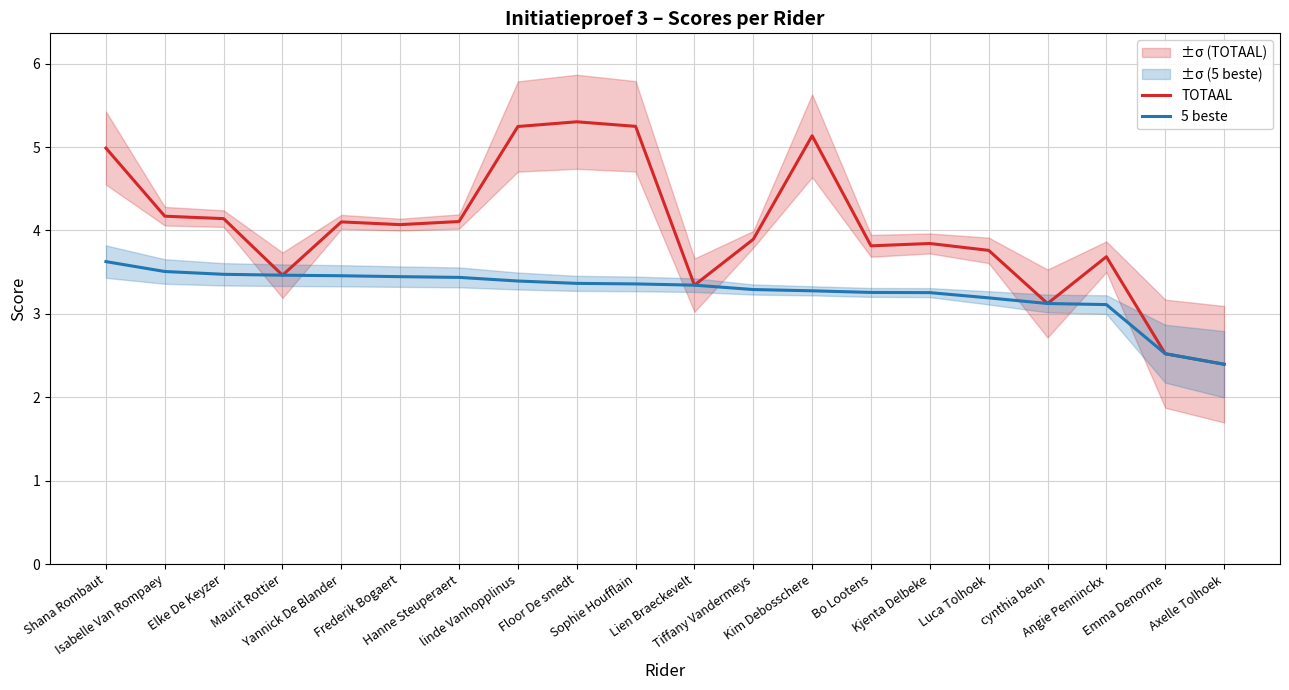

What value does the 5 beste series have at Bo Lootens?

3.3